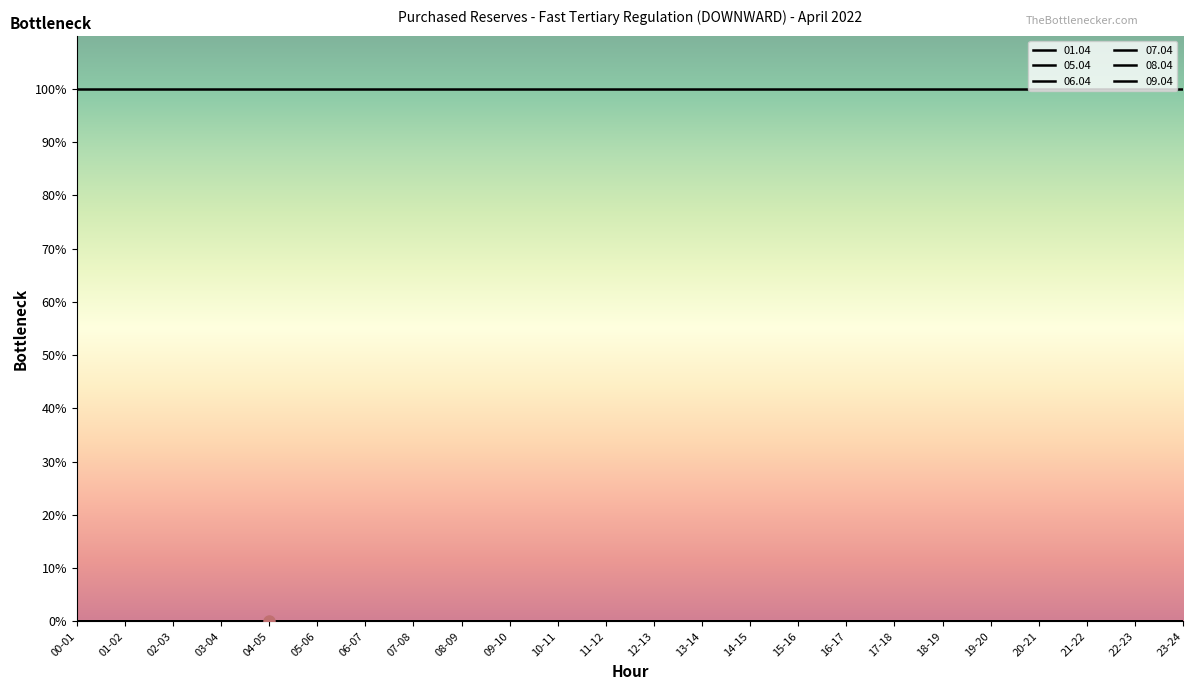

Which series has the largest total across all categories?

05.04